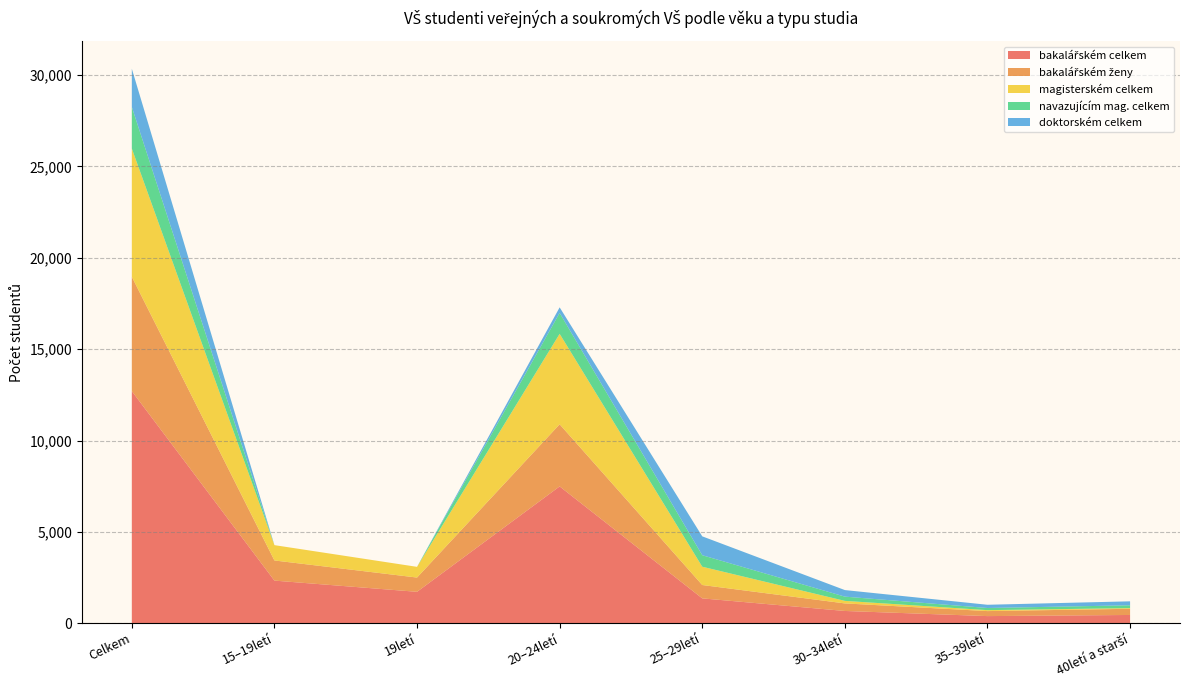

Reading right to left, transcribe all the data shown in this chart.

bakalářském celkem: 454	392	673	1362	7489	1721	2334	12704
bakalářském ženy: 338	274	413	731	3398	780	1102	6256
magisterském celkem: 37	52	139	1001	4950	586	839	7018
navazujícím mag. celkem: 154	117	232	629	1144	0	0	2276
doktorském celkem: 217	177	359	1033	305	0	0	2091